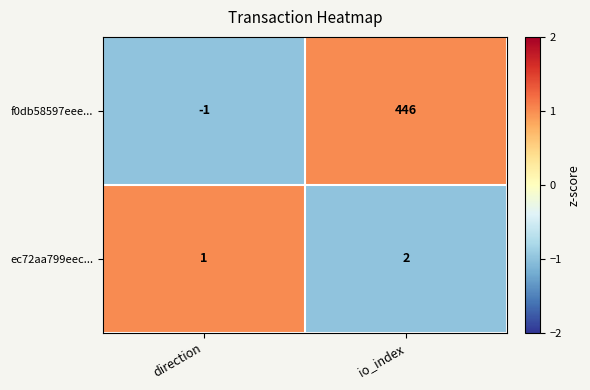

Count the number of data series in this chart.

2